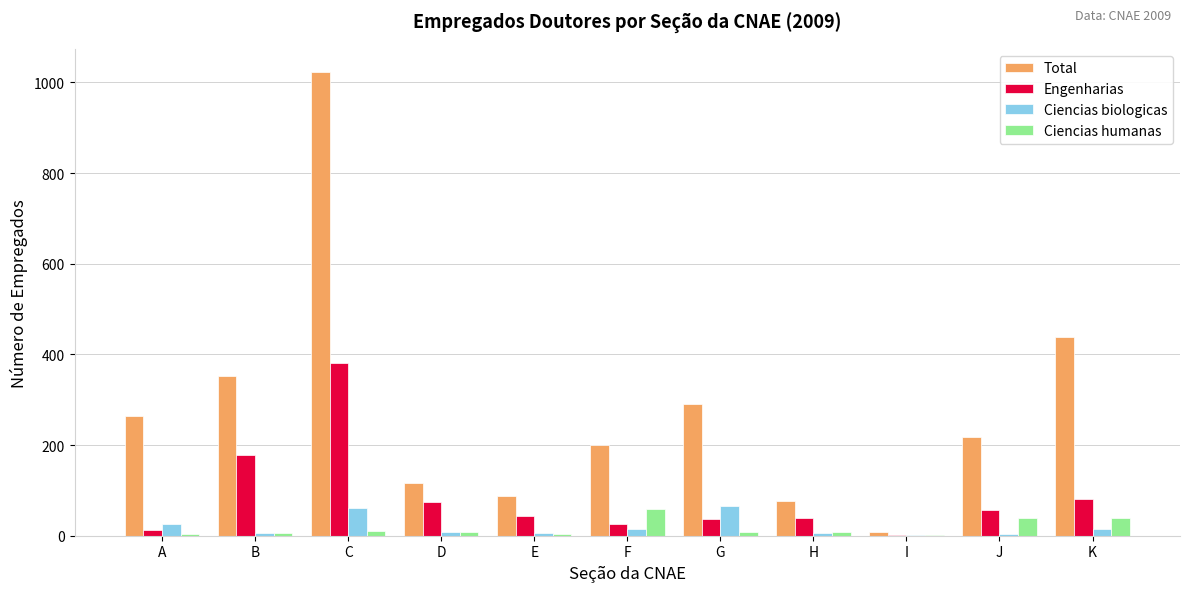

Between C and E, which series saw the biggest shift?

Total